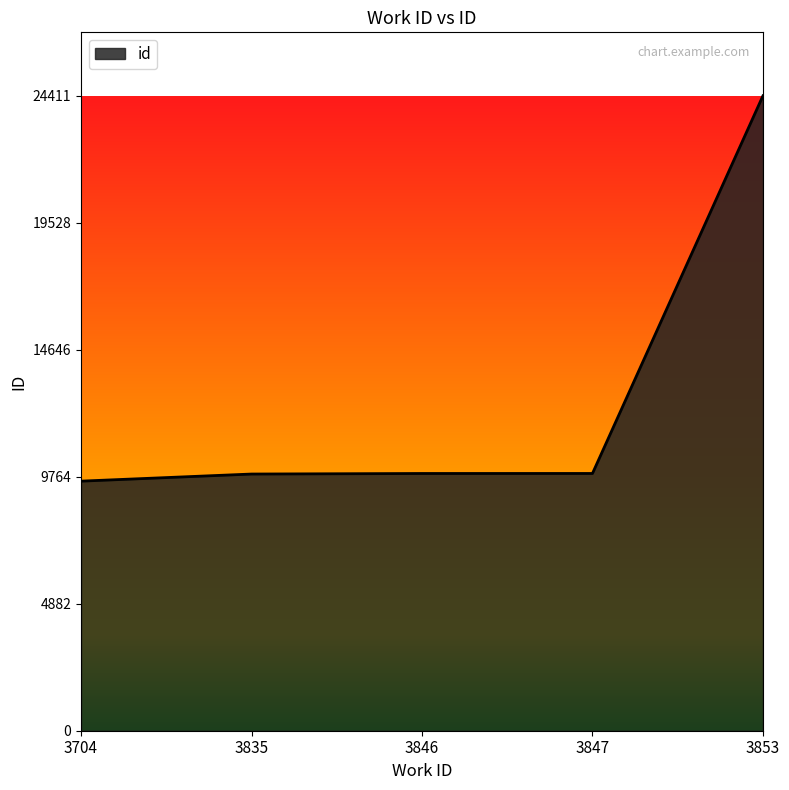

How many lines are shown in the chart?

1